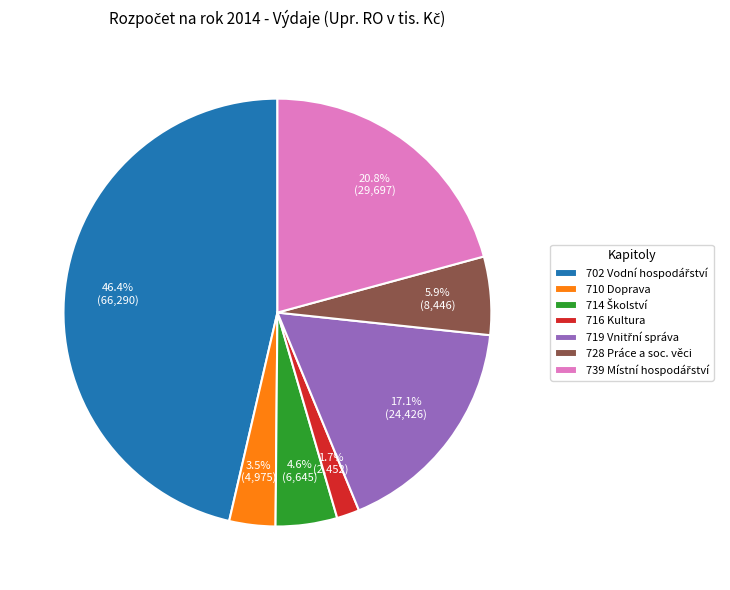

Which category has the smallest portion of the pie?

716 Kultura